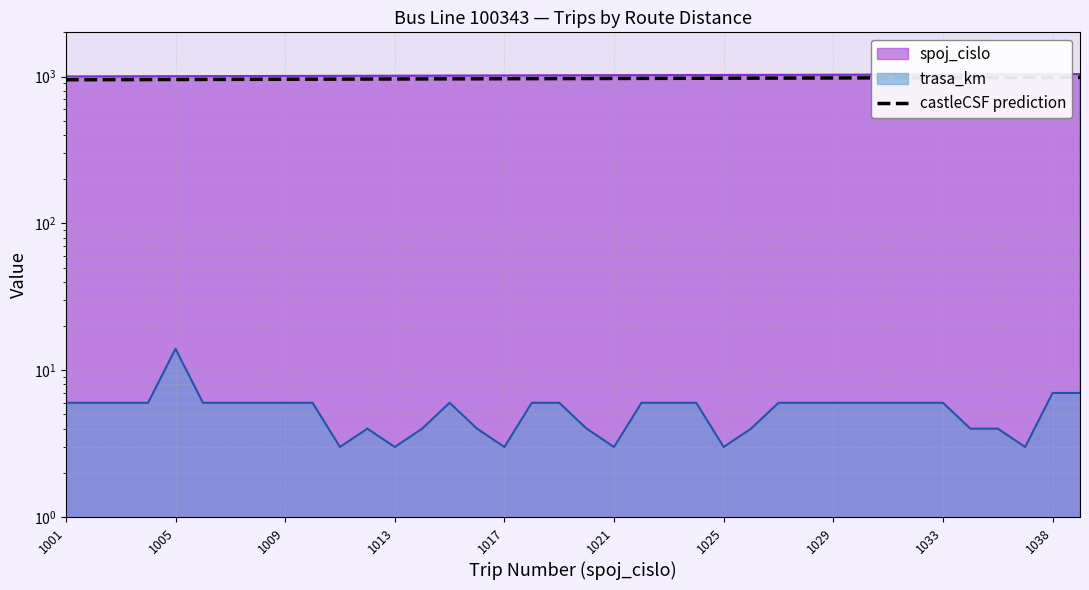

Which series changed the most between 1030 and 1036?

spoj_cislo